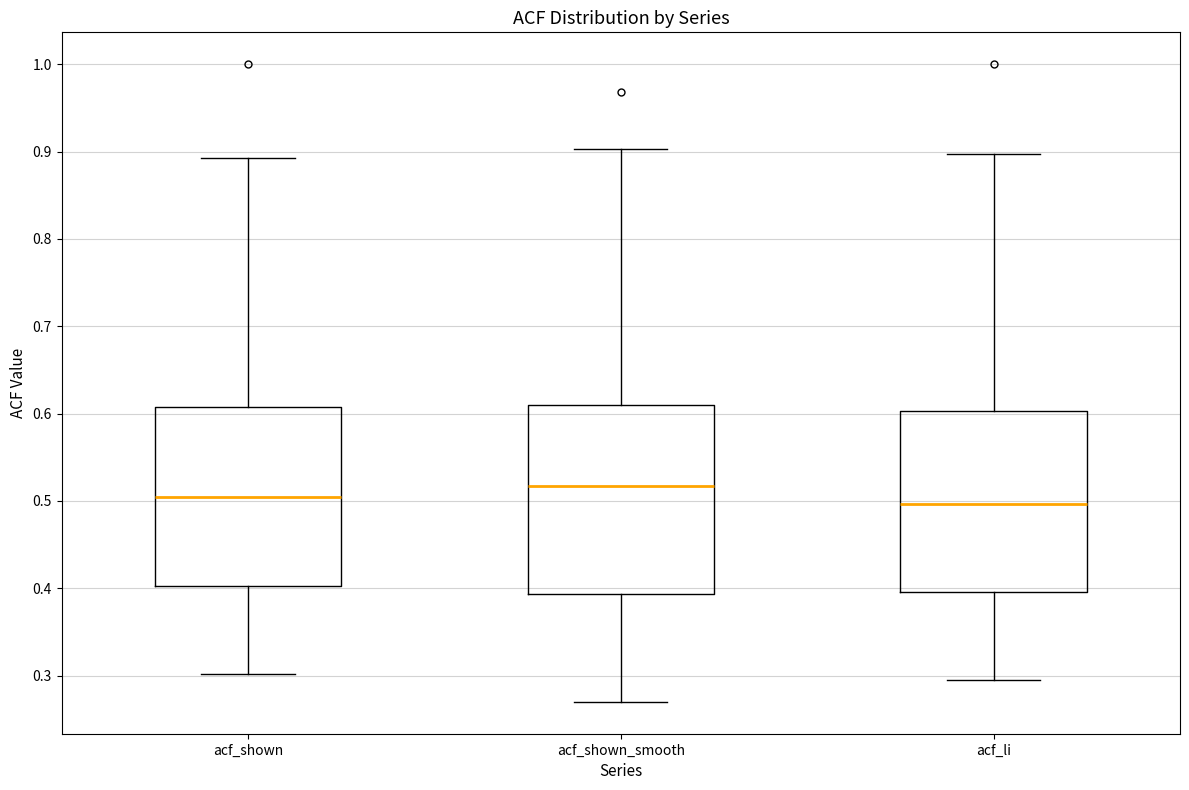

Where does the upper whisker of the box for acf_shown end on the y-axis? The values are not printed on the chart, so give them approximately, as read against the axis.

0.89